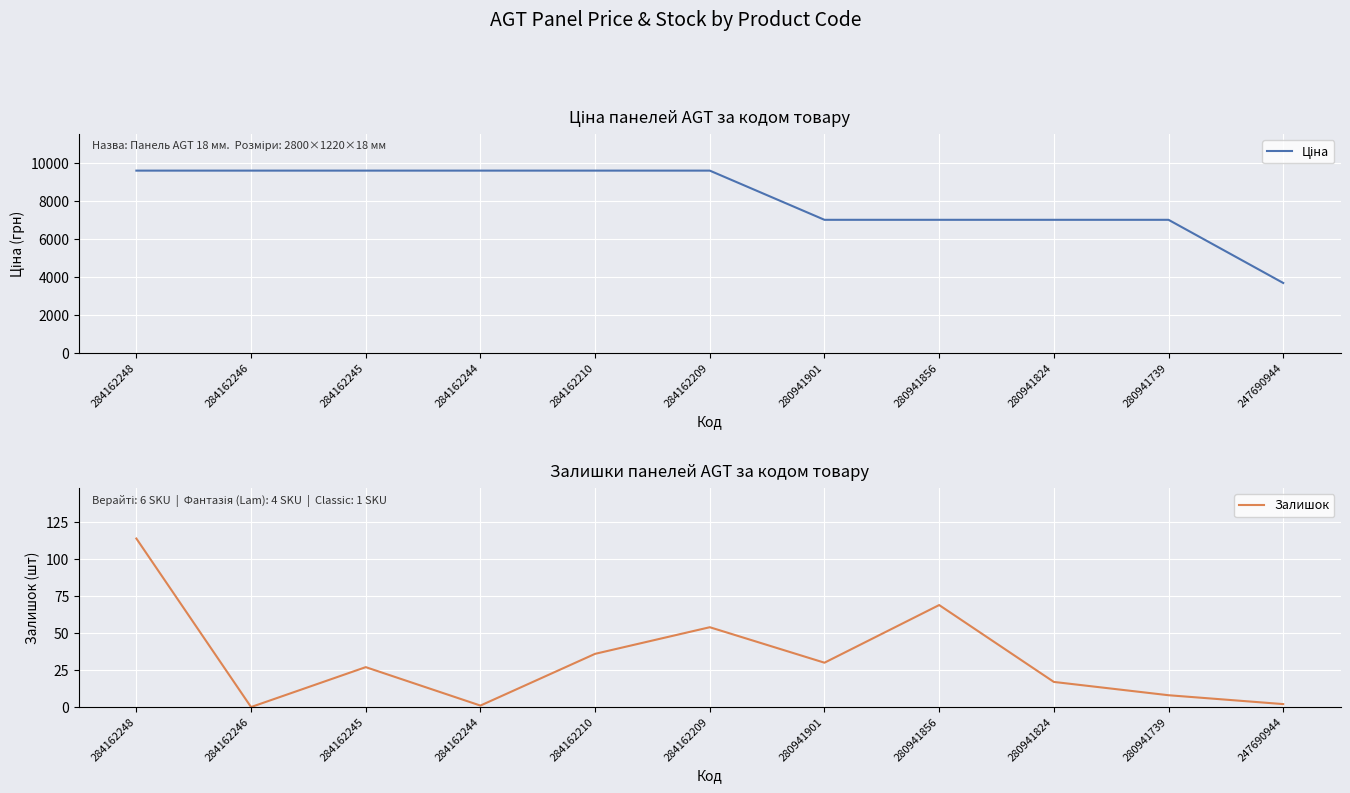

Which category has the highest value in the Залишок series?

284162248